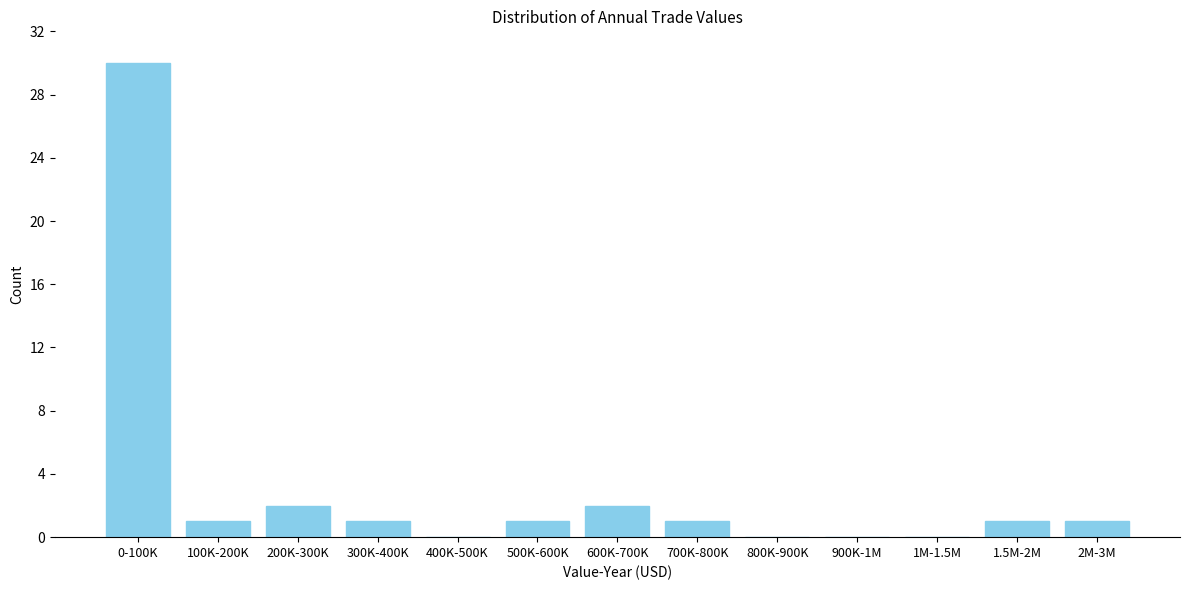

Reading right to left, list all the values displayed in this chart.

2M-3M=1	1.5M-2M=1	1M-1.5M=0	900K-1M=0	800K-900K=0	700K-800K=1	600K-700K=2	500K-600K=1	400K-500K=0	300K-400K=1	200K-300K=2	100K-200K=1	0-100K=30